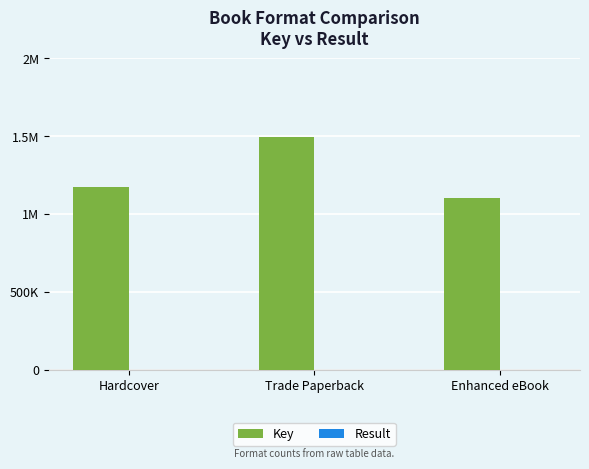

What is the average value of the Key series?

1256208